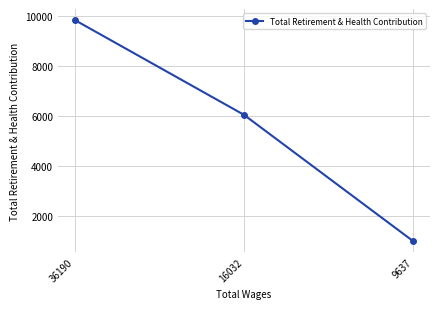

What is the value of the 1st point from the left?

9822